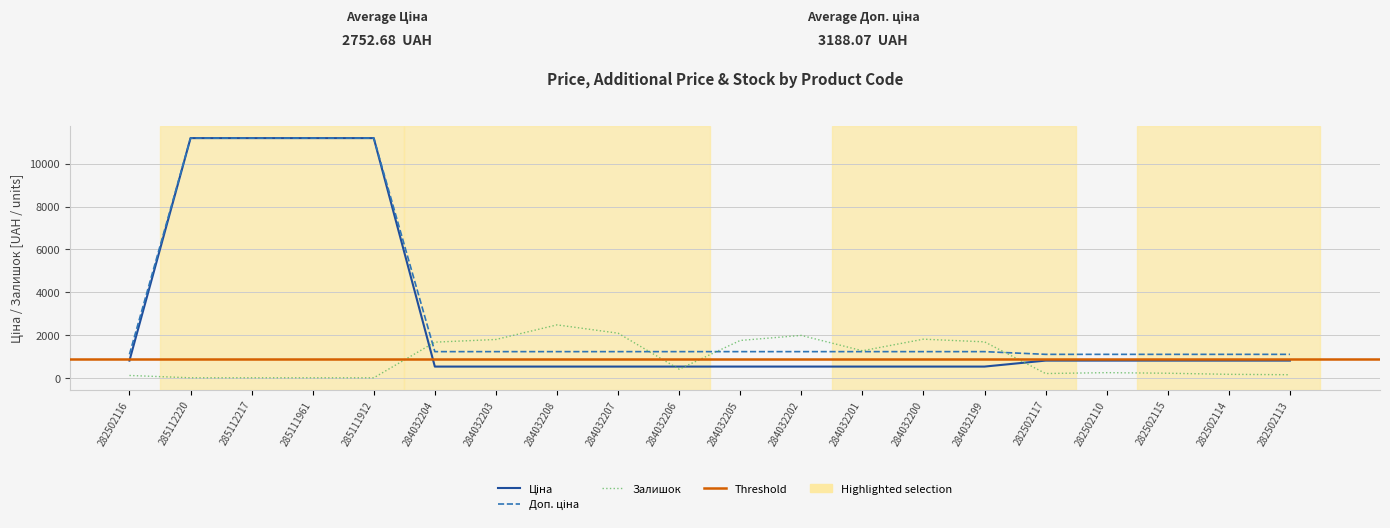

How many lines are shown in the chart?

3